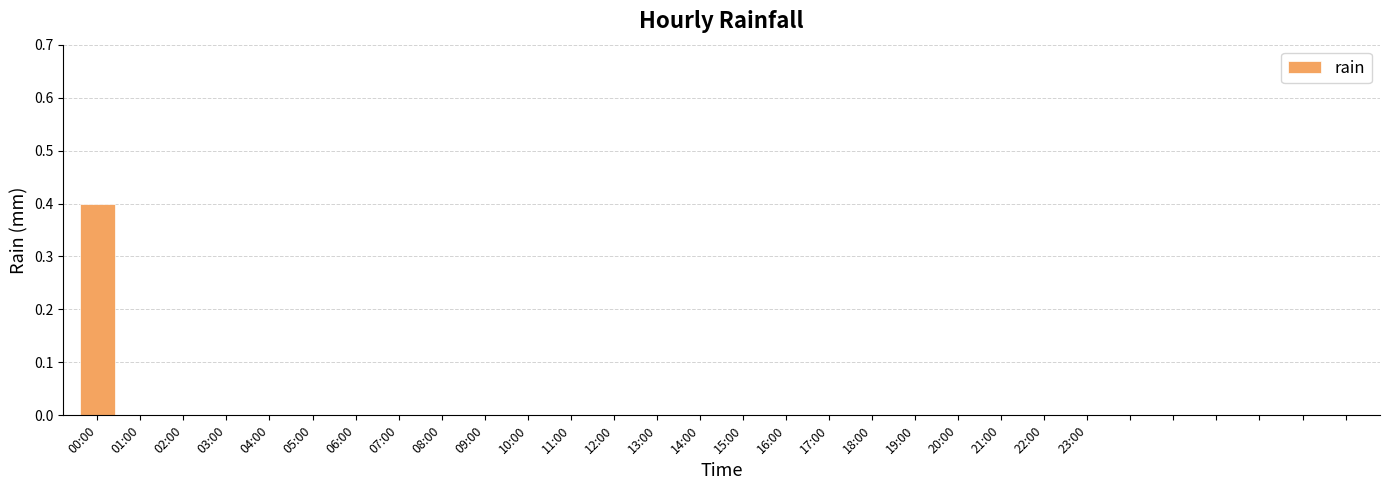

What is the sum of all values?

0.4